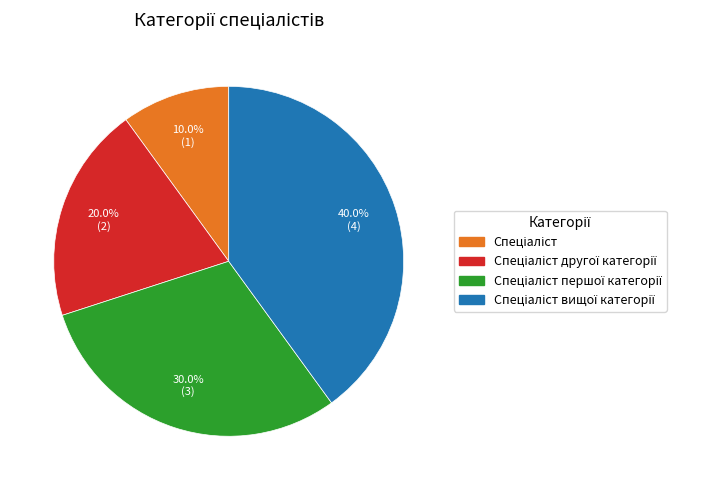

Is there a majority slice in this chart?

No